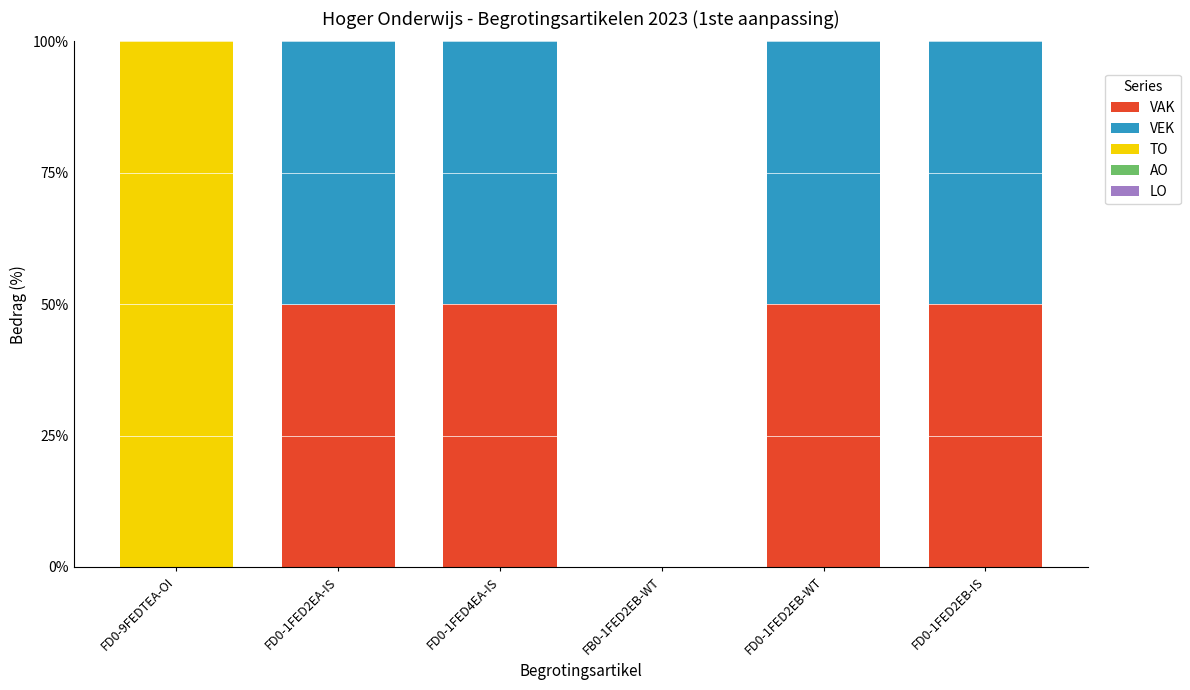

The value of VAK at FD0-1FED2EB-IS is 50.0. True or false?

True